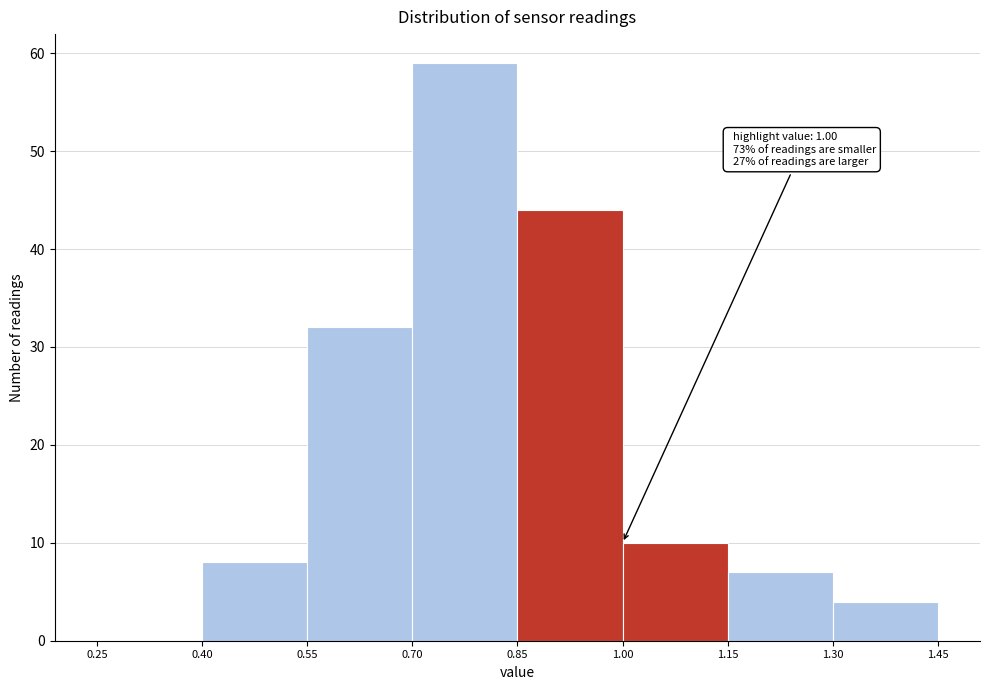

Over which range of the x-axis is the bar tallest?

0.70 to 0.85